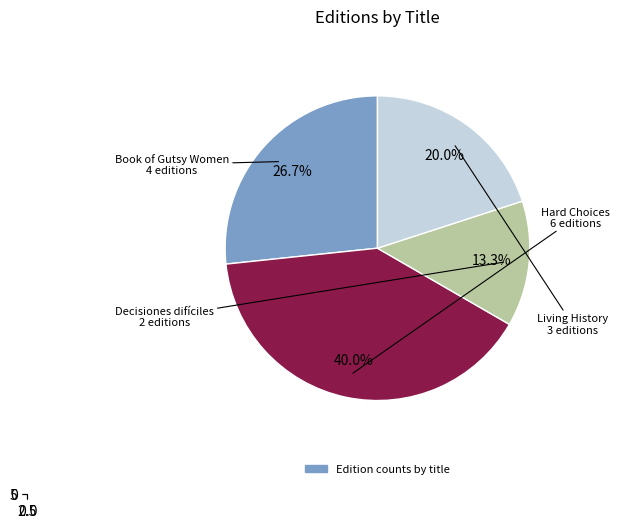

To the nearest percent, what is the difference between the largest and smallest slice percentages?

27%